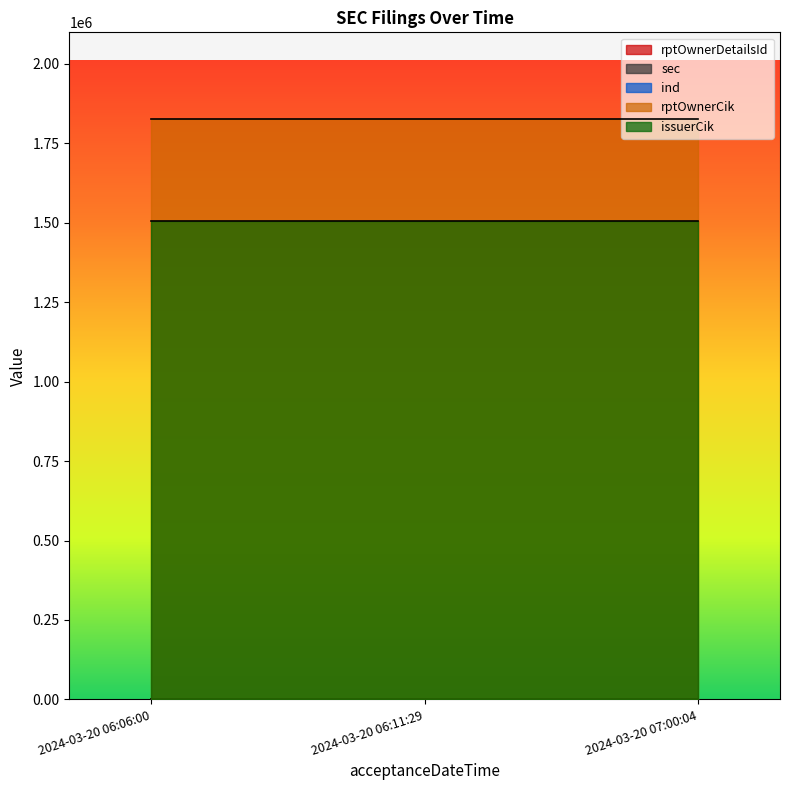

At how many categories does at least one series exceed 868327?

3